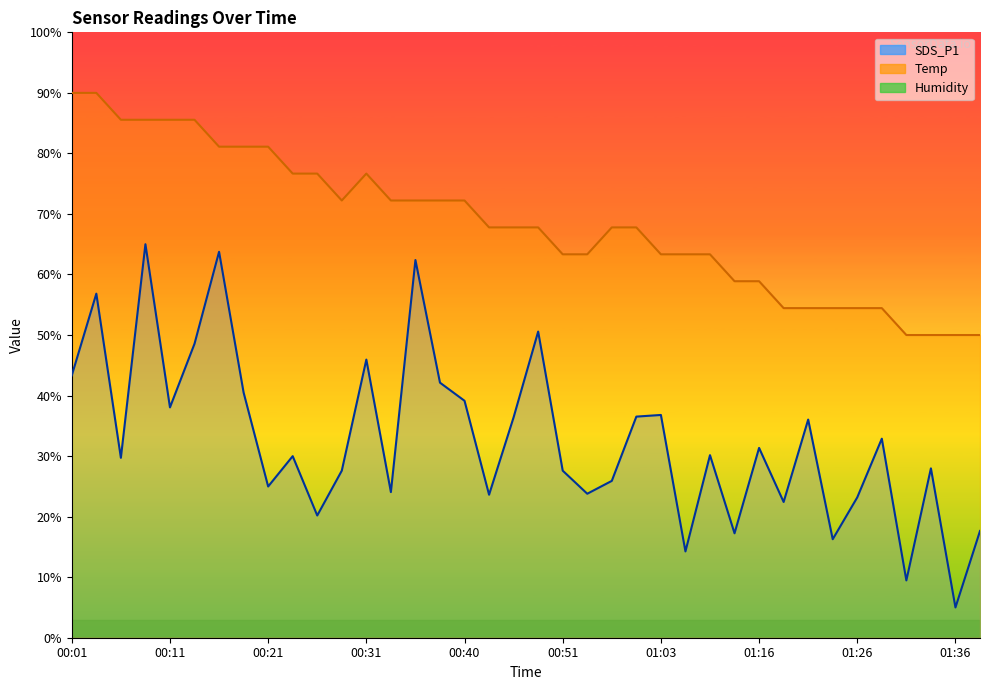

How many data points in Temp are less than 67?

16